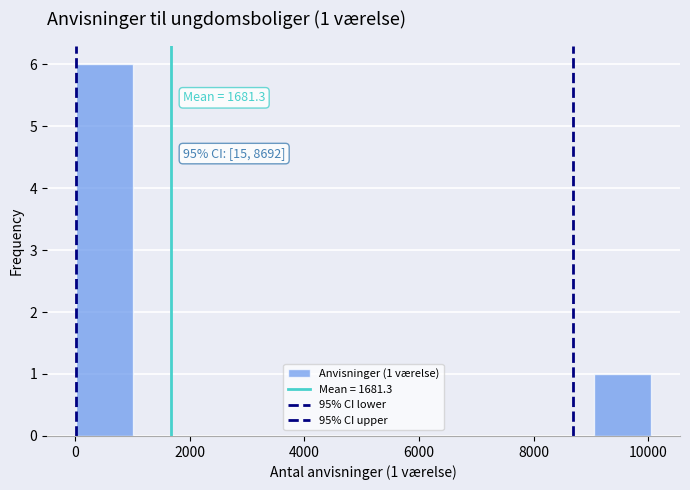

Which range on the x-axis has the tallest bar?

0 to 1000